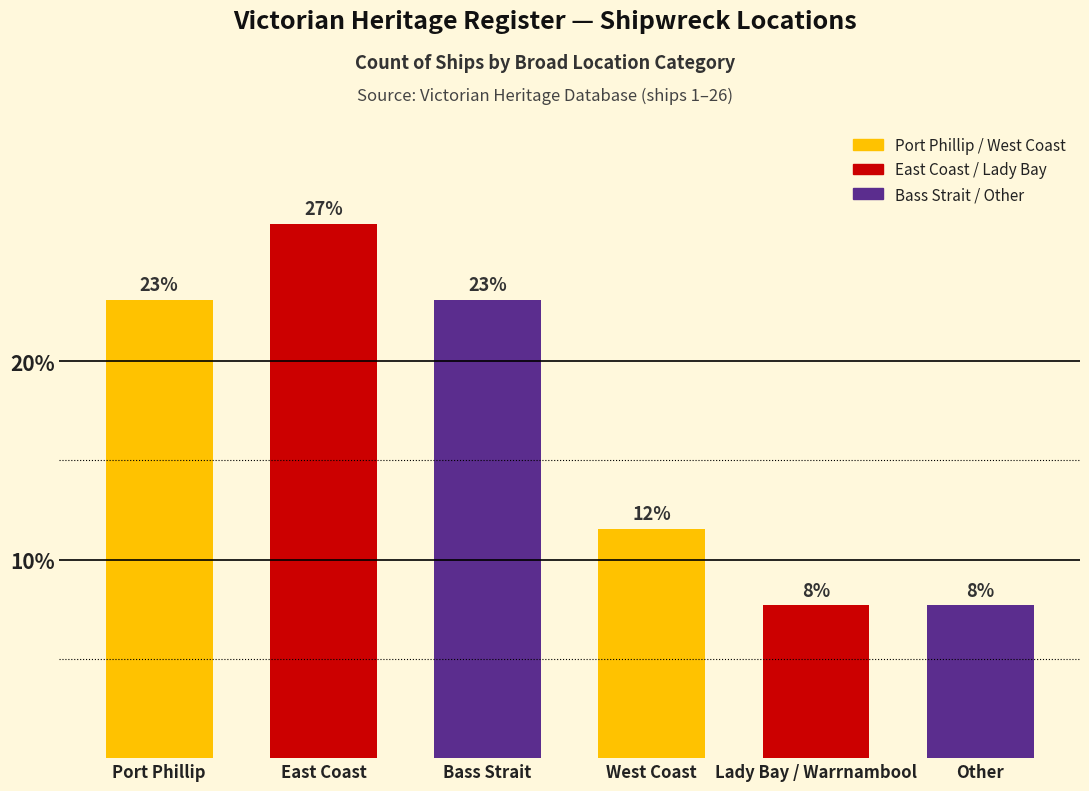

The chart shows a value of 7.7 at Other. True or false?

True